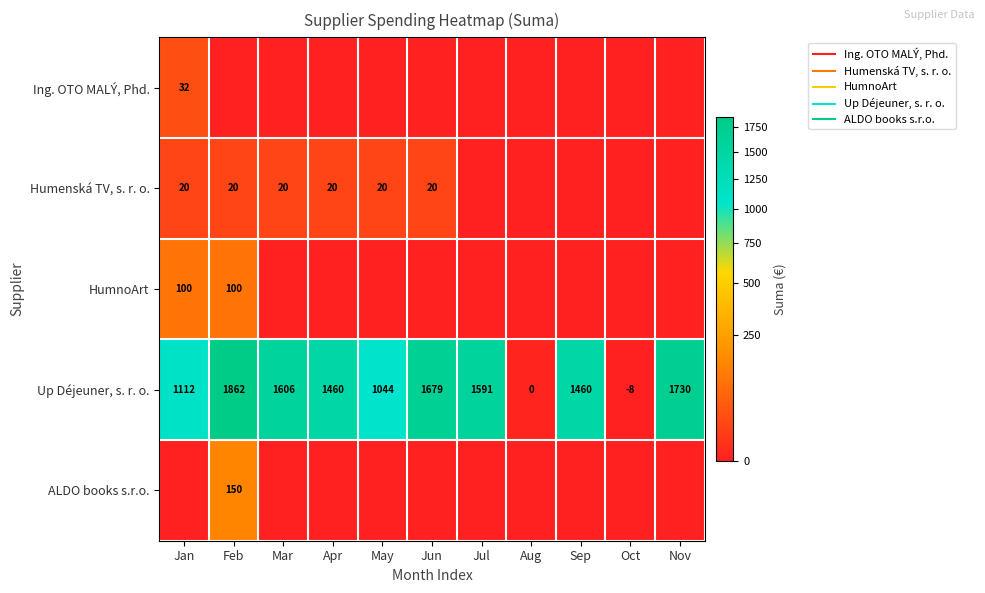

List the labels in order of Up Déjeuner, s. r. o. value, smallest first.

Oct, Aug, May, Jan, Apr, Sep, Jul, Mar, Jun, Nov, Feb